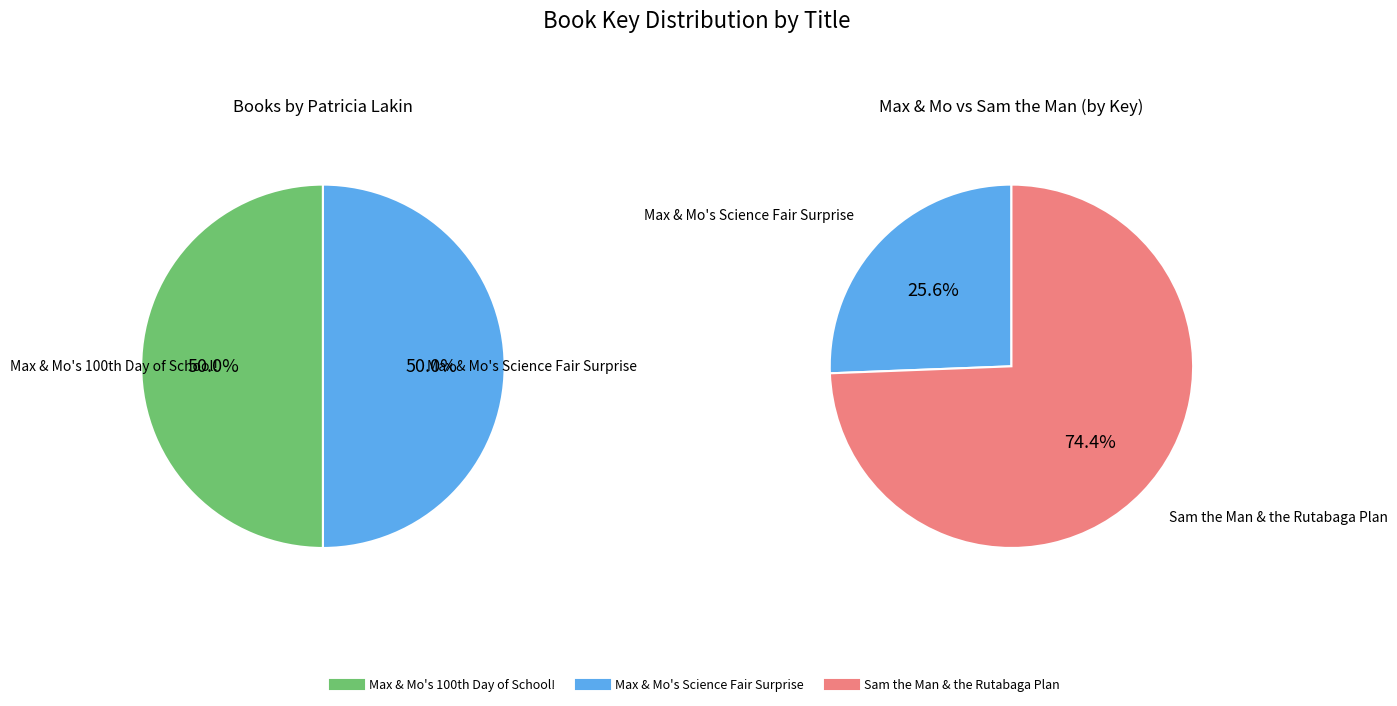

Count the number of slices in the pie.

3